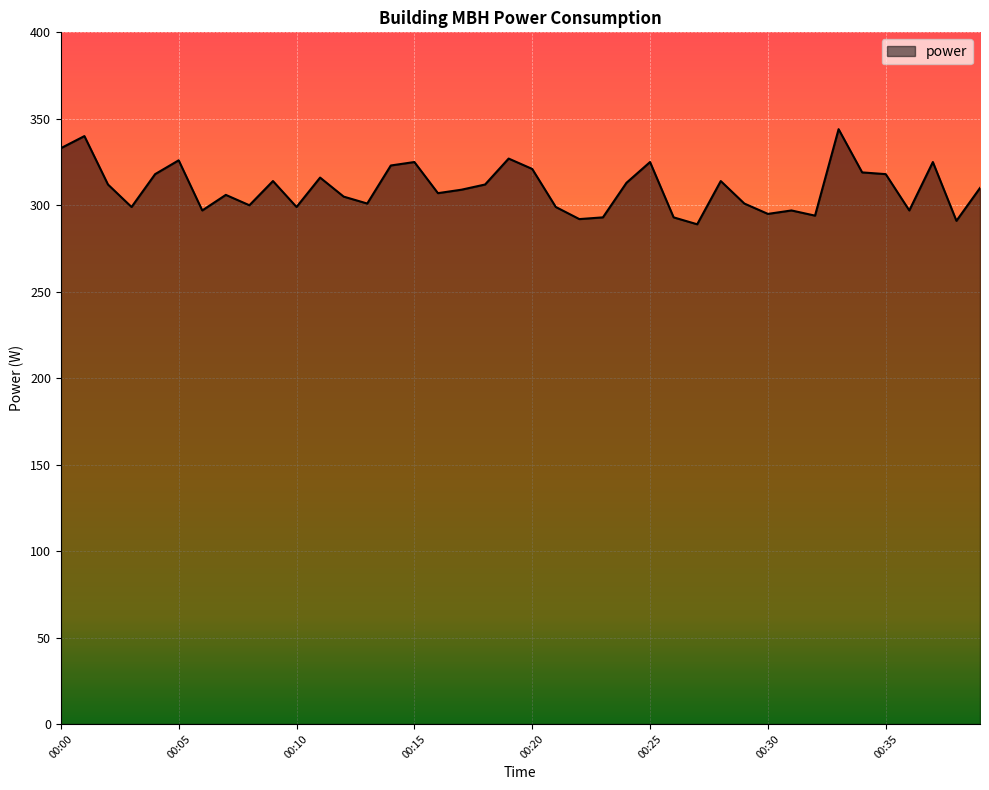

What is the difference between the maximum and minimum values?

55